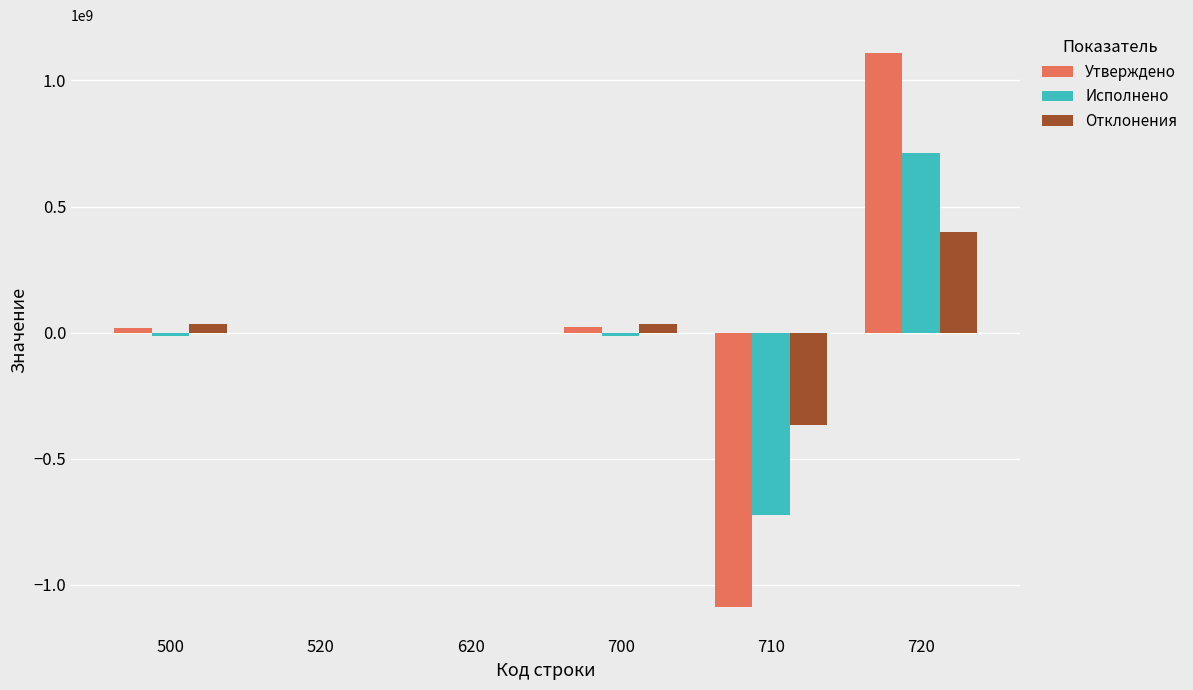

What is the sum of all Отклонения values?

99282931.6